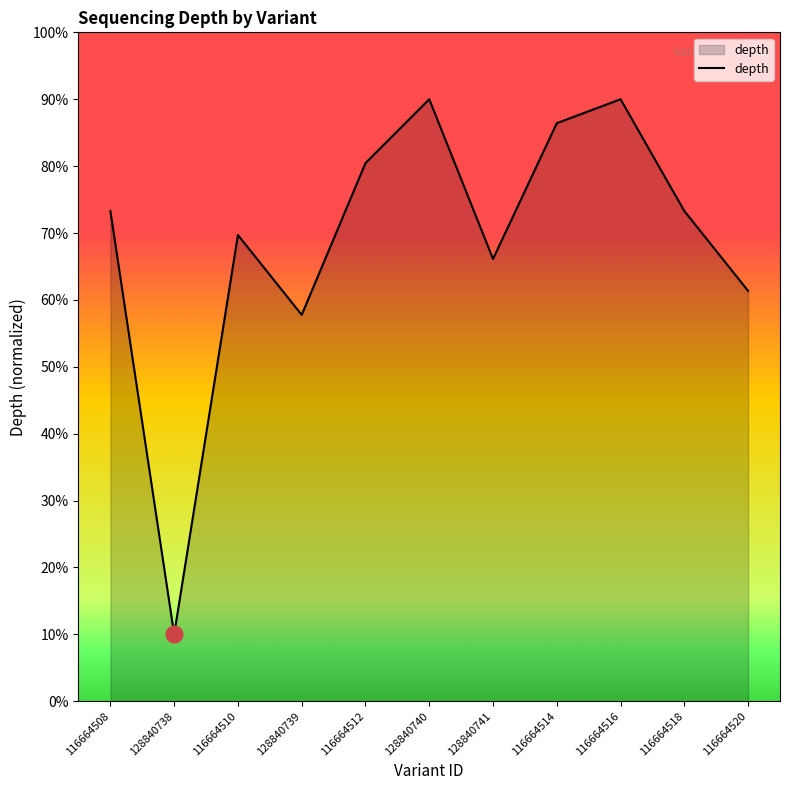

What is the difference between the second highest and second lowest values?

32.2